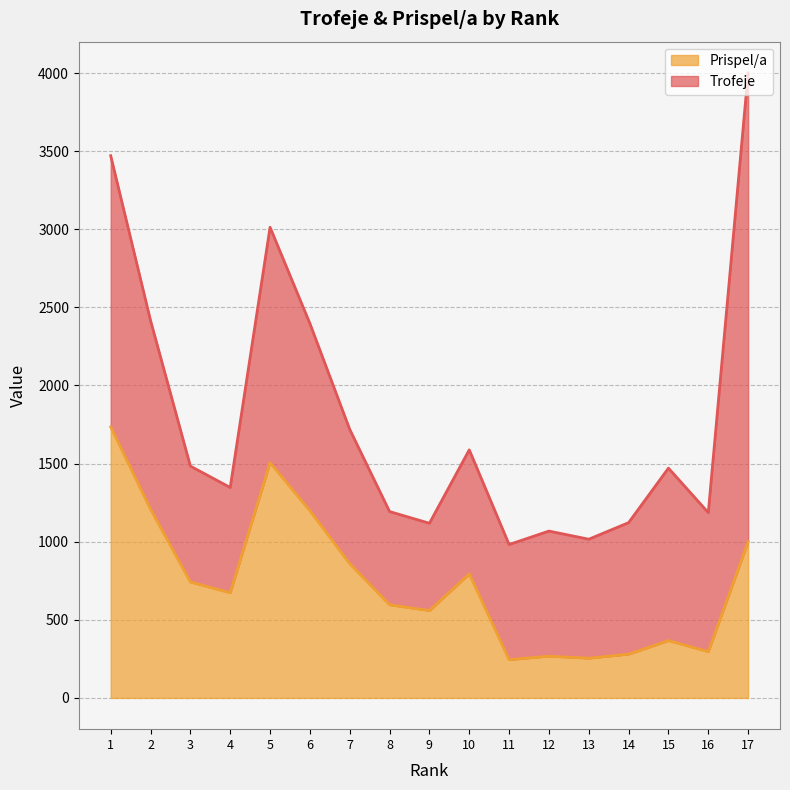

What is the sum of the Prispel/a values at 5 and 2?

2714